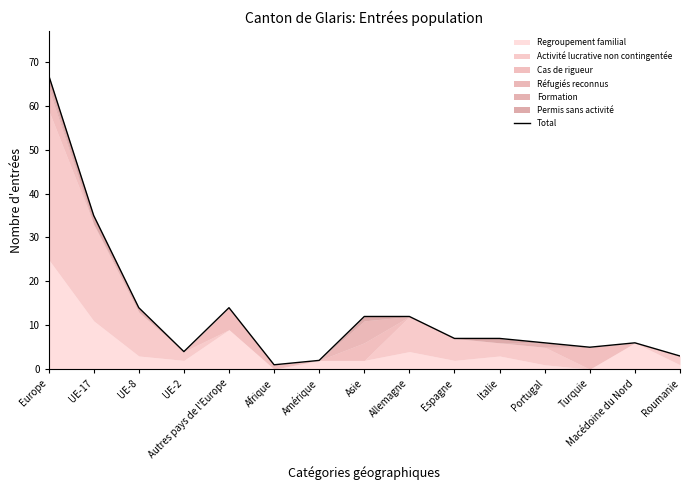

How many values are below 7?

7